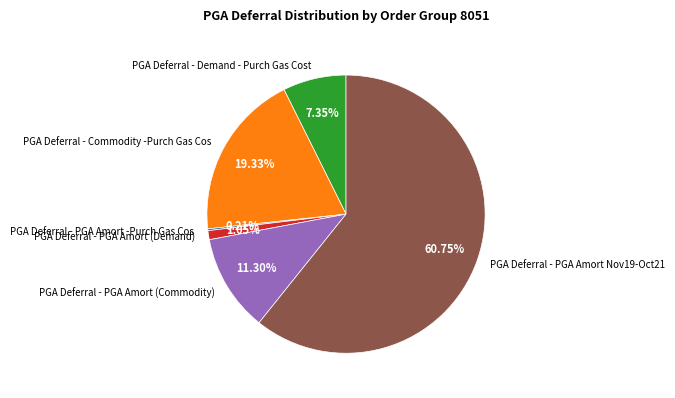

To the nearest percent, what portion does PGA Deferral - Commodity -Purch Gas Cos represent?

19%